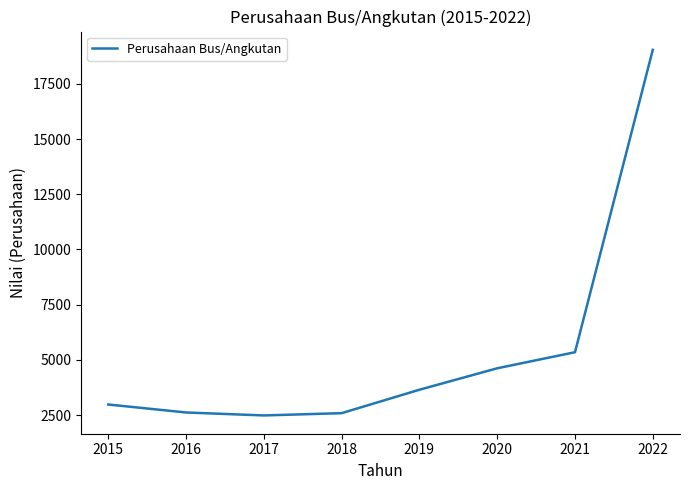

True or false: the data has more than 1 interior local peaks.

False